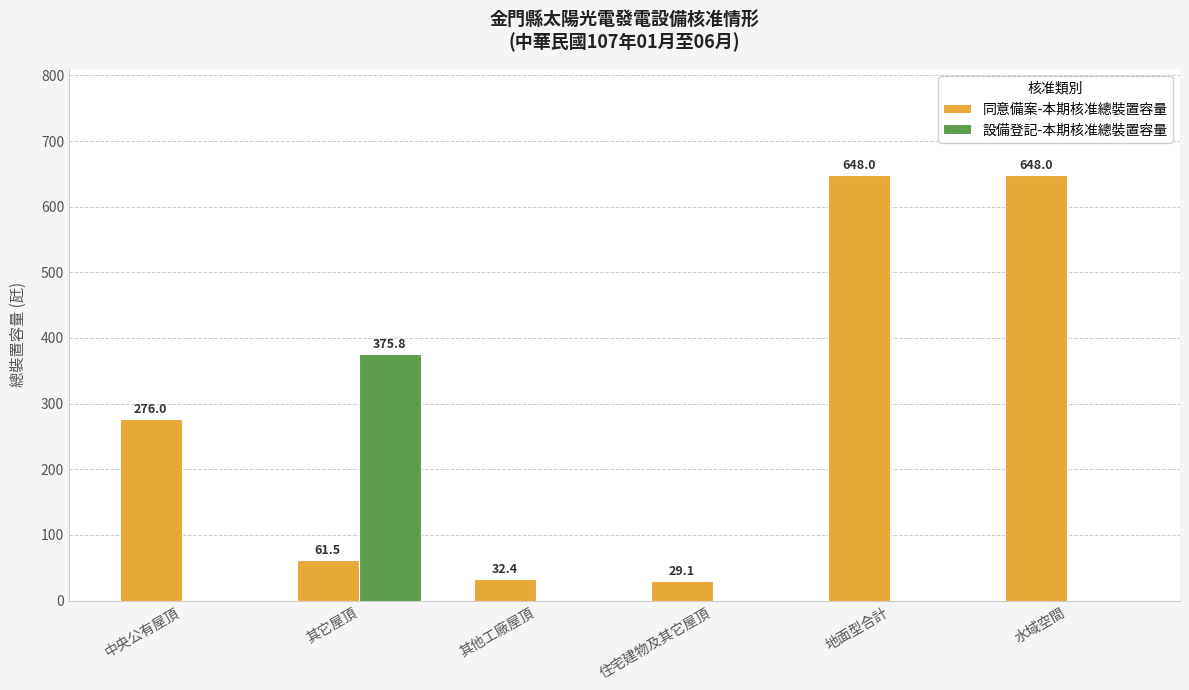

Which series changed the most between 中央公有屋頂 and 水域空間?

同意備案-本期核准總裝置容量